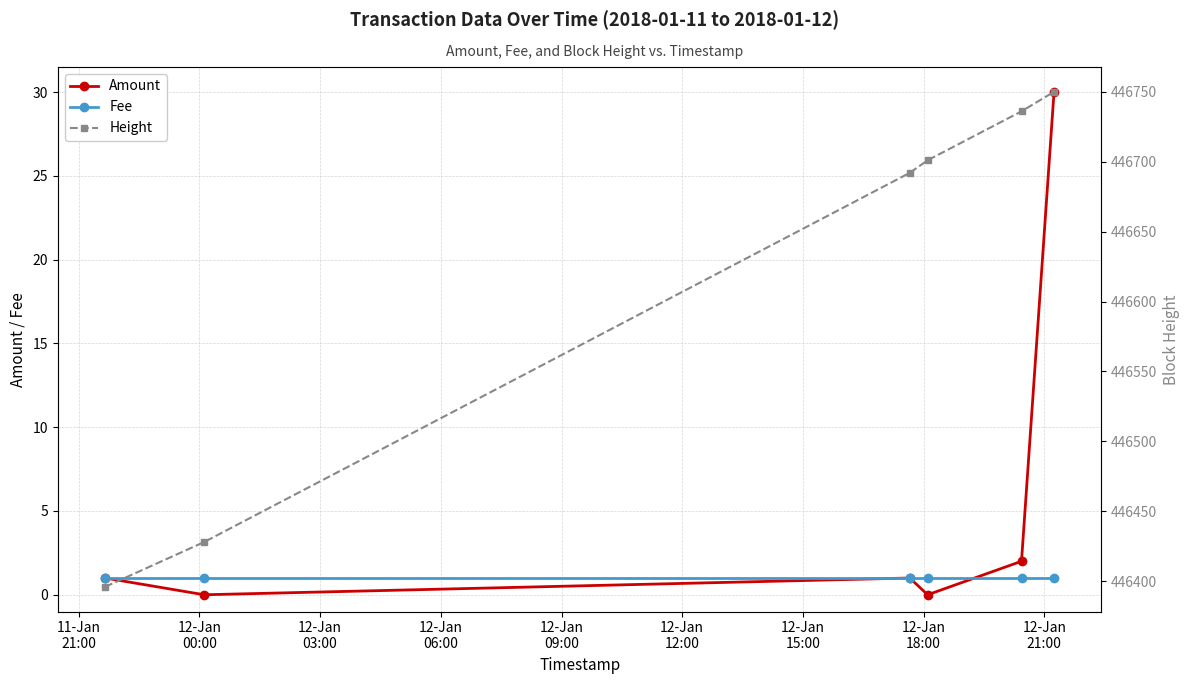

Which series has the widest spread of values?

Height